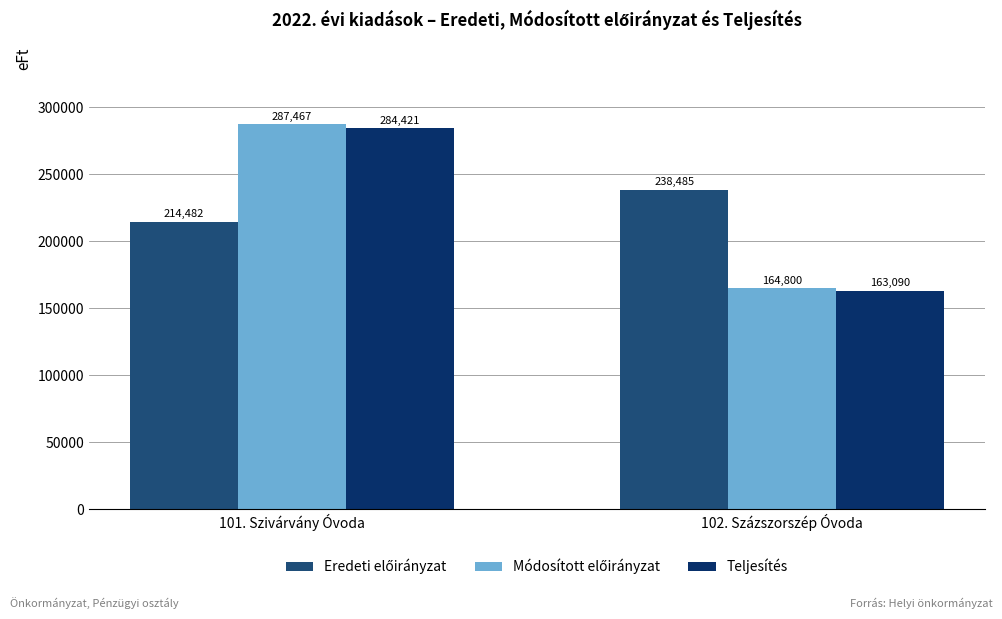

What is the sum of all Teljesítés values?

447511